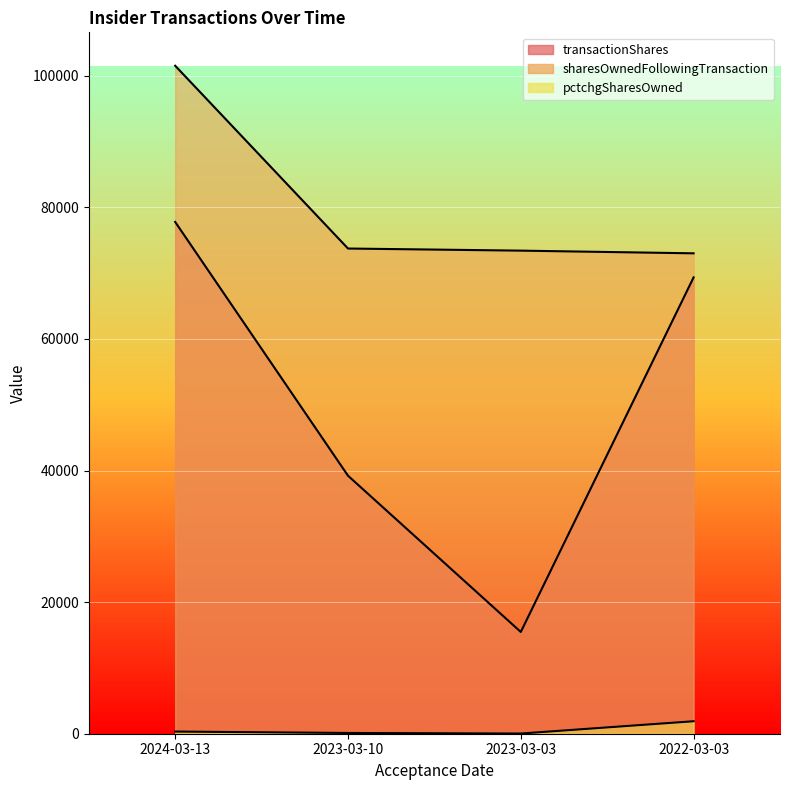

Reading right to left, extract all data points from this chart.

transactionShares: 69355	15466	39214	77781
sharesOwnedFollowingTransaction: 73012	73420	73741	101522
pctchgSharesOwned: 1896	27	114	328